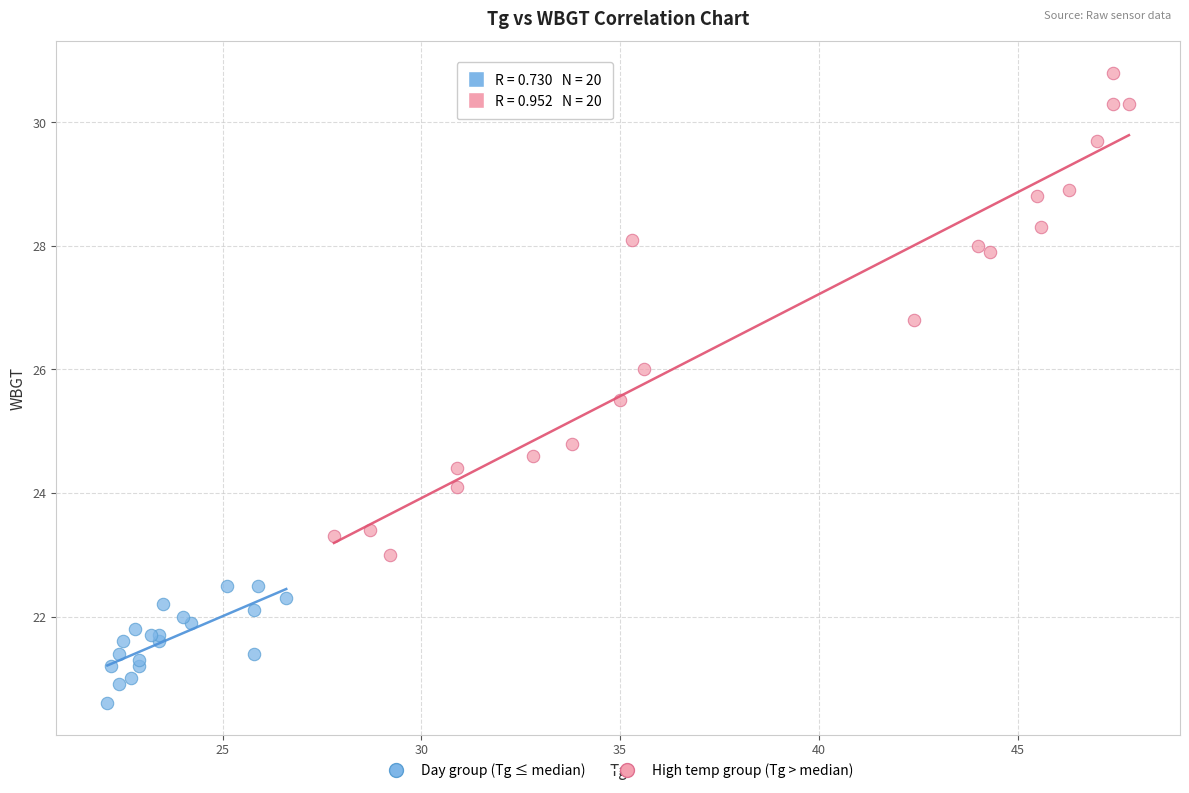

Which series contains the lowest Y value?

Day group (Tg ≤ median)